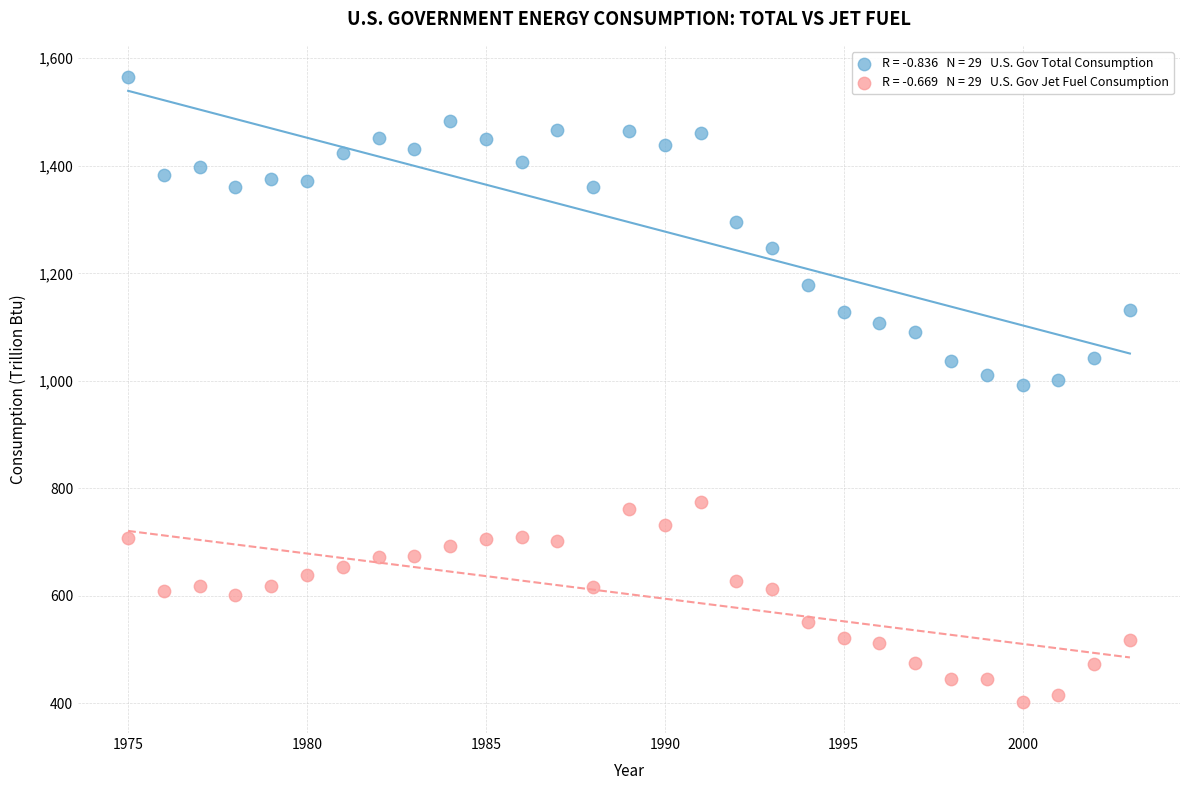

Across all data points, what is the range of X values (max minus min)?

28.0